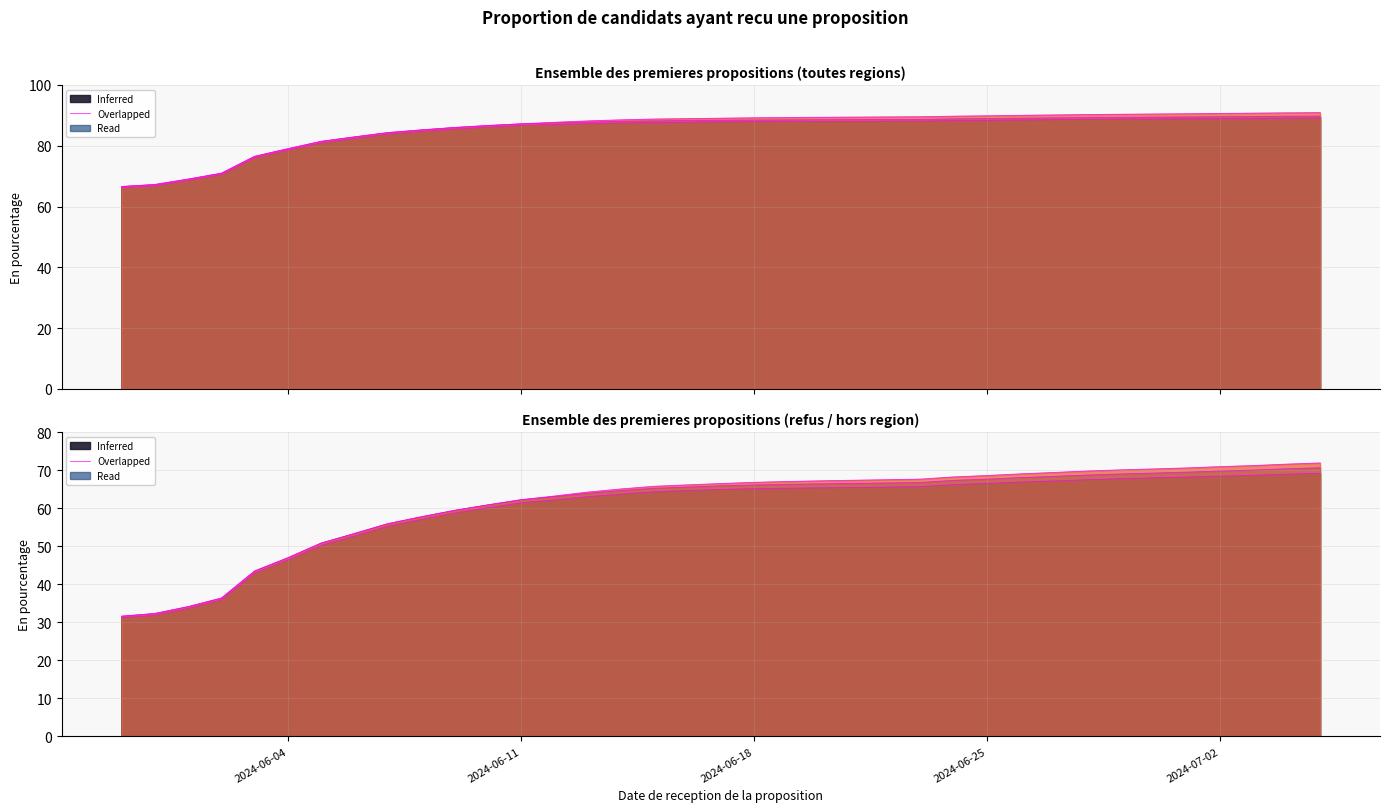

What is the minimum value for Ensemble des premieres propositions acceptees?

66.6